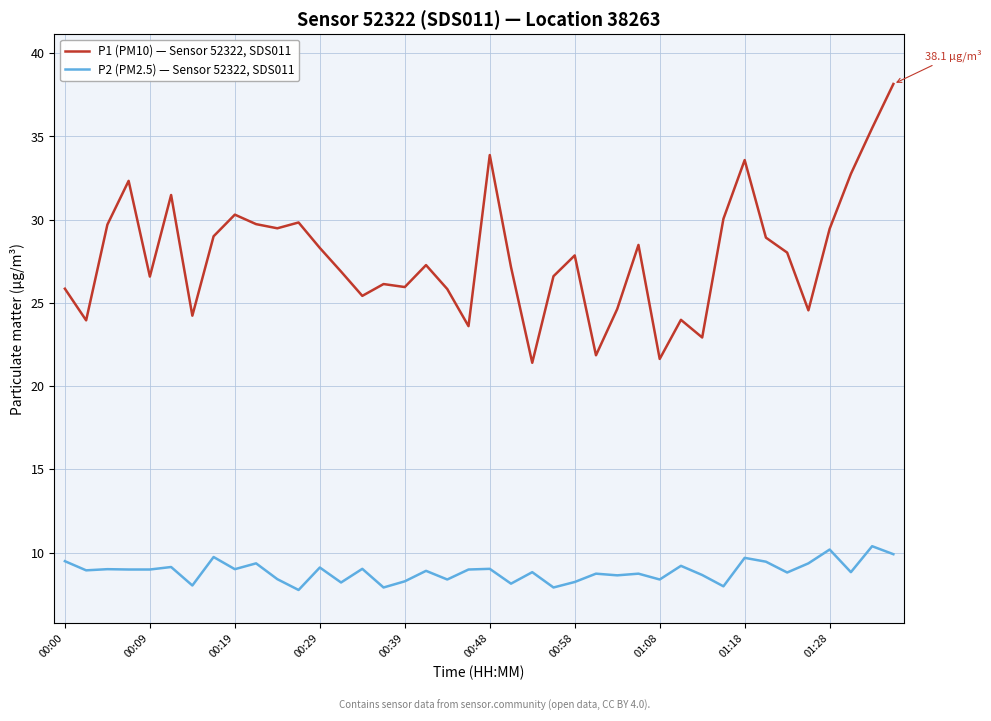

Rank the series by their average value, from highest to lowest.

P1 (PM10) — Sensor 52322, SDS011, P2 (PM2.5) — Sensor 52322, SDS011